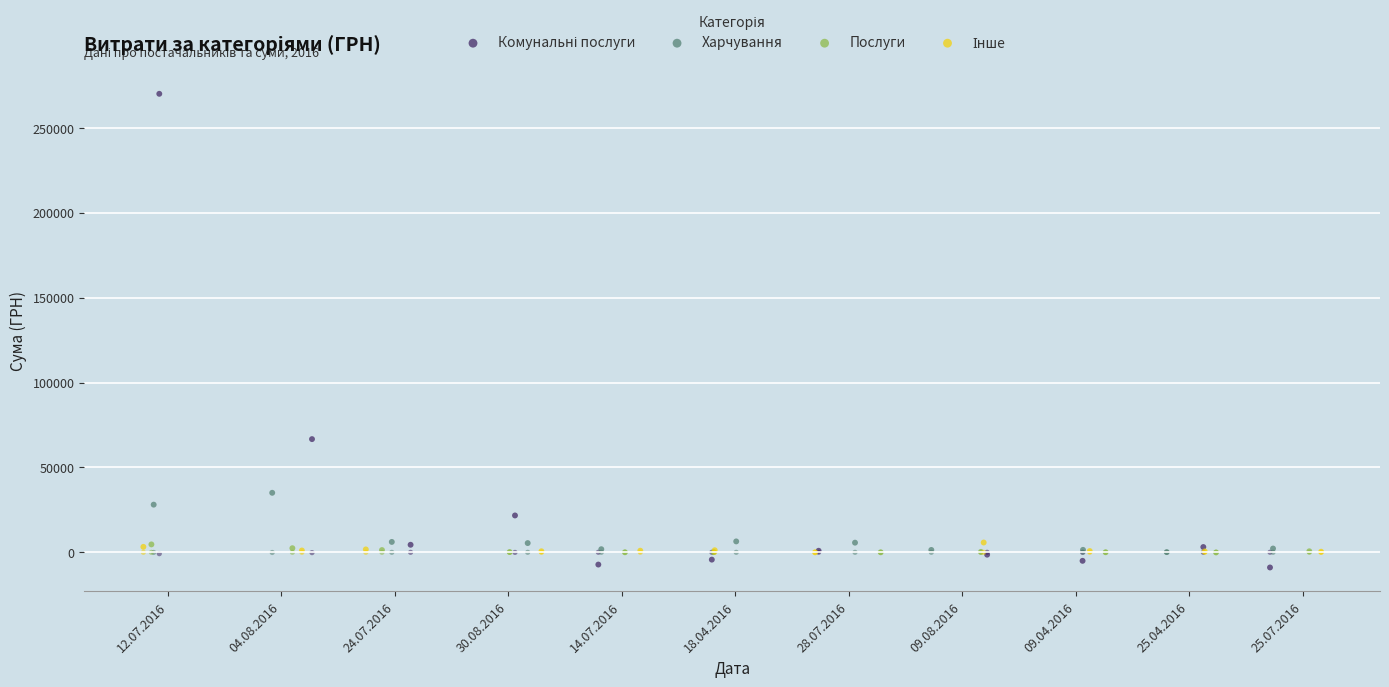

Which series has the largest total across all categories?

Комунальні послуги